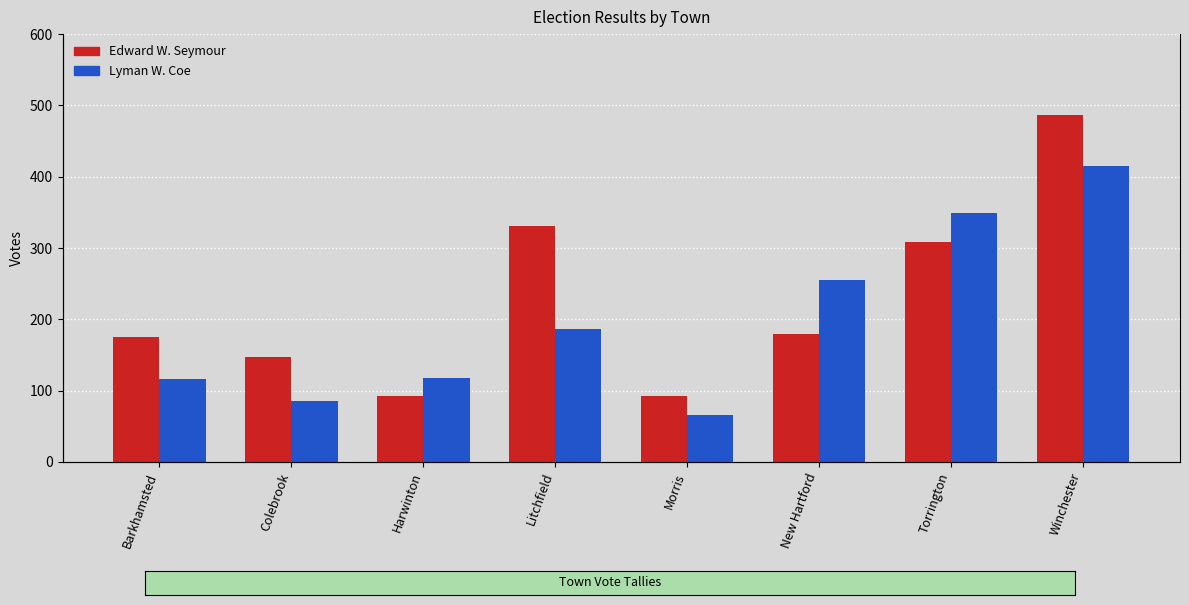

What is the average value of the Edward W. Seymour series?

226